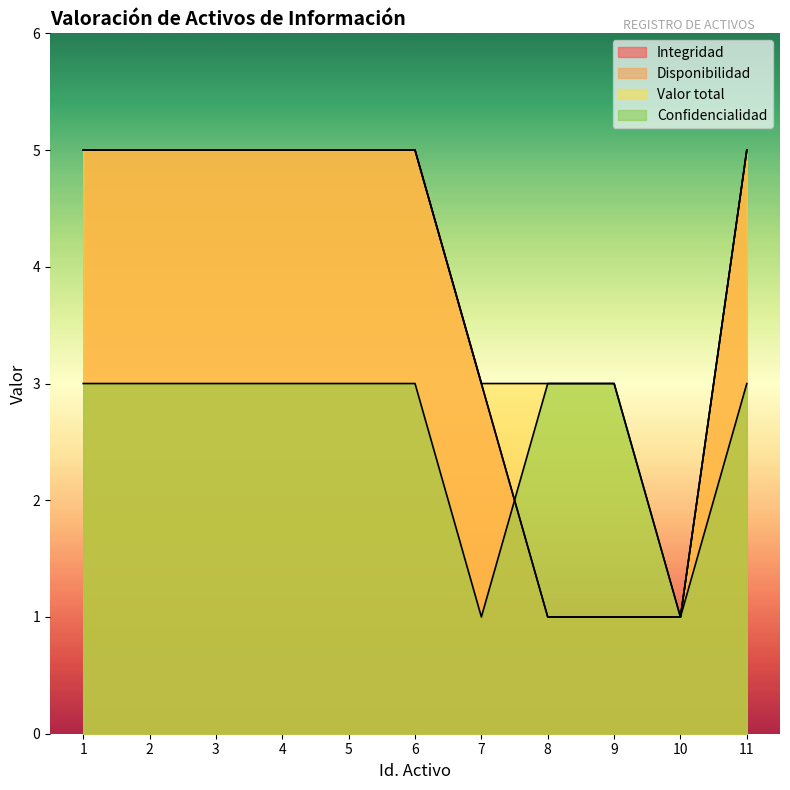

True or false: Confidencialidad and Valor total intersect in this chart.

False